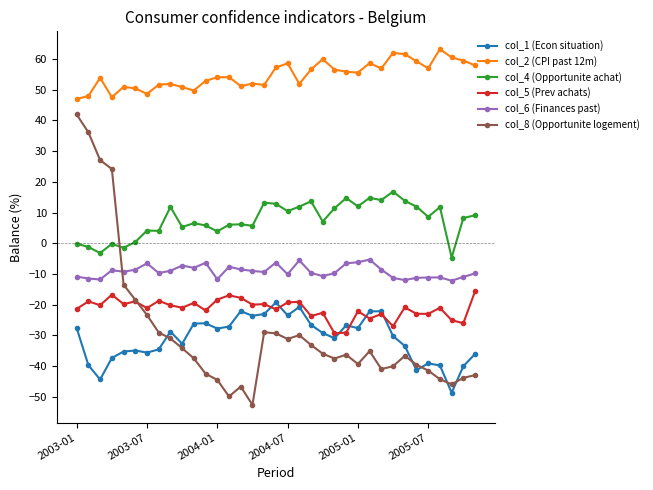

How many times do col_5 (Prev achats) and col_1 (Econ situation) cross each other?

6